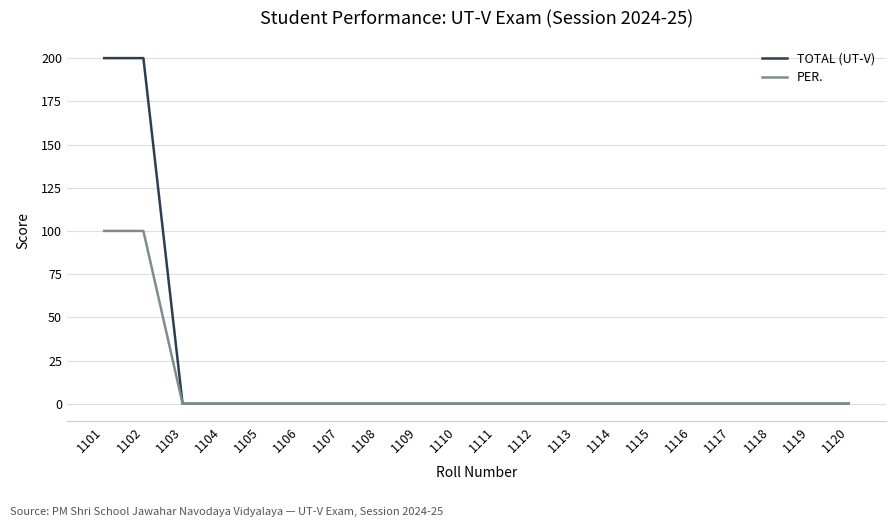

Which series has the widest spread of values?

TOTAL (UT-V)